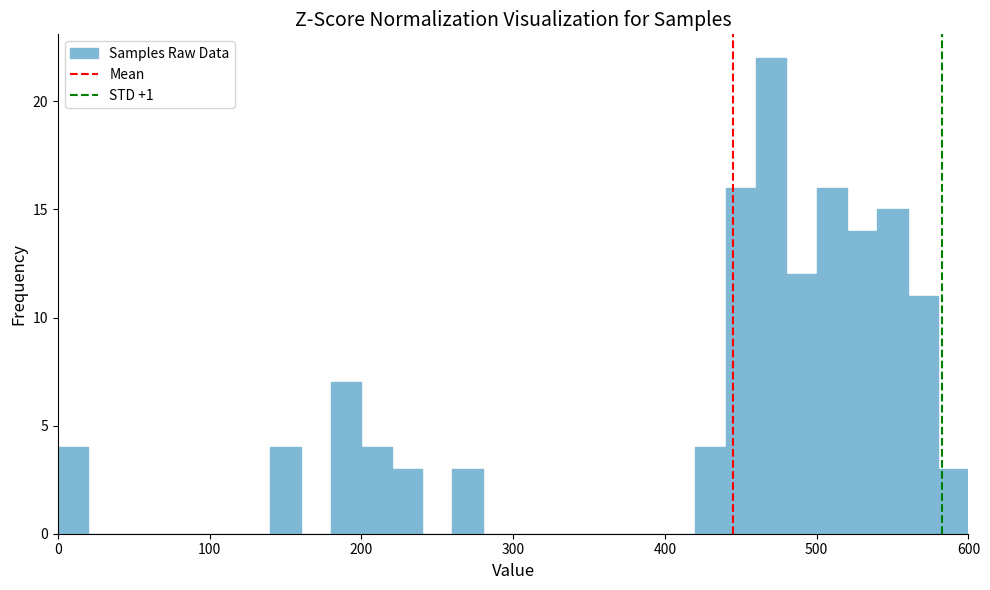

Around what value on the x-axis is the tallest bar? Give the approximate position of its centre, as read against the axis.

470